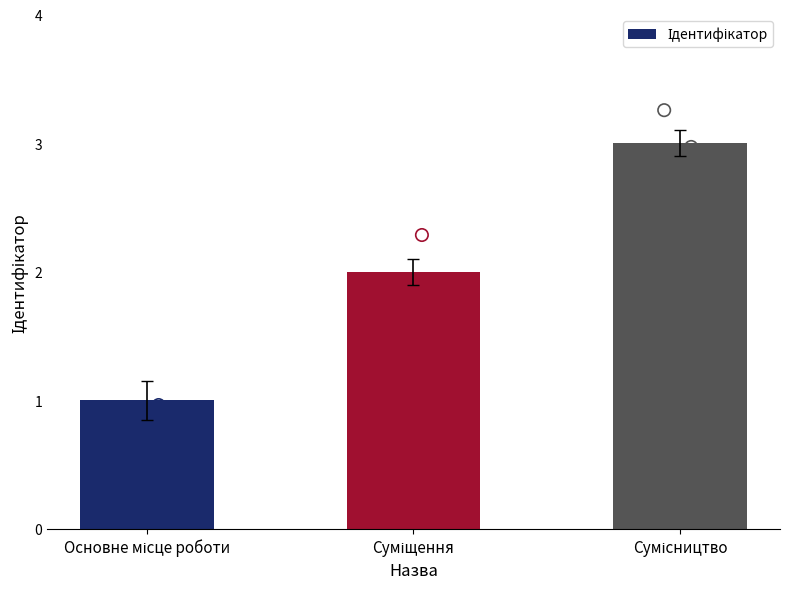

What is the change in value from Основне місце роботи to Суміщення?

+1